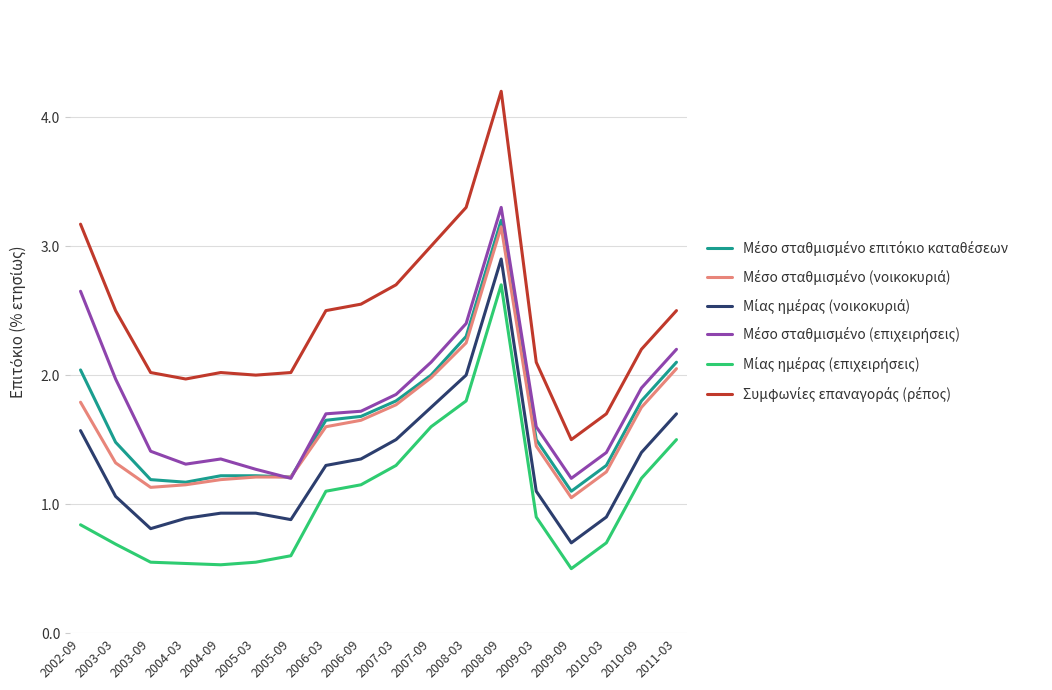

What is the smallest value displayed?

0.5